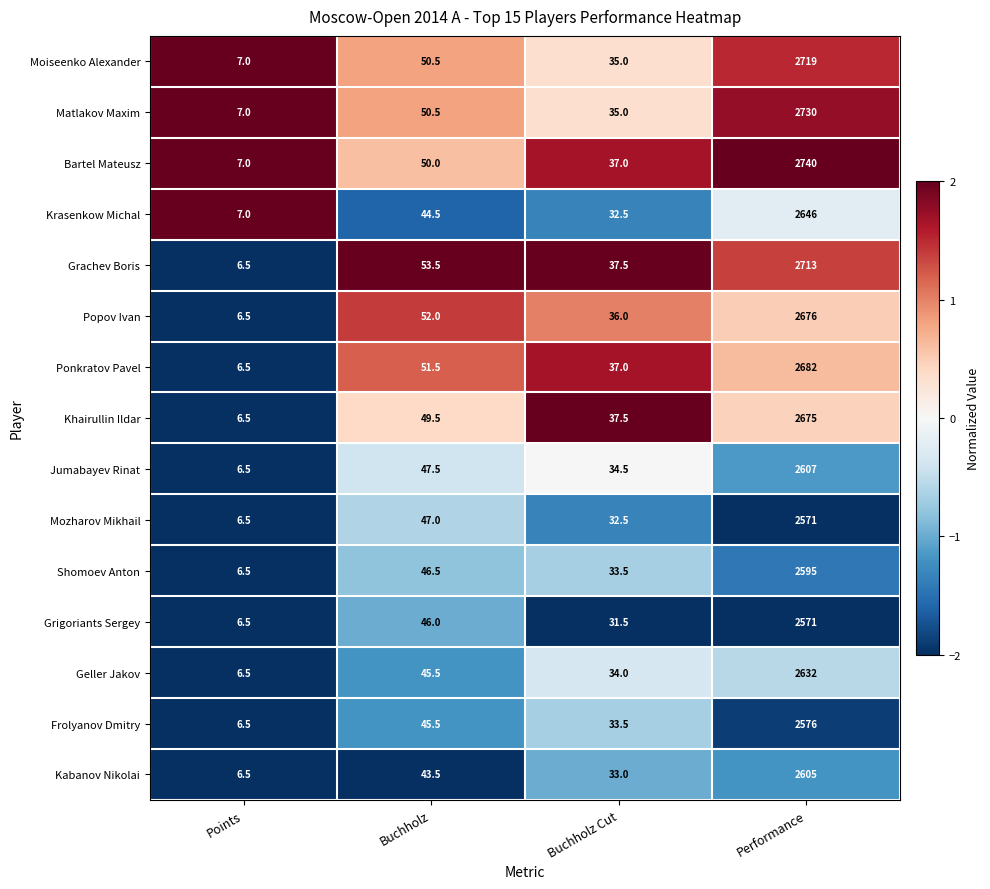

Which label corresponds to the smallest value in the chart?

Points